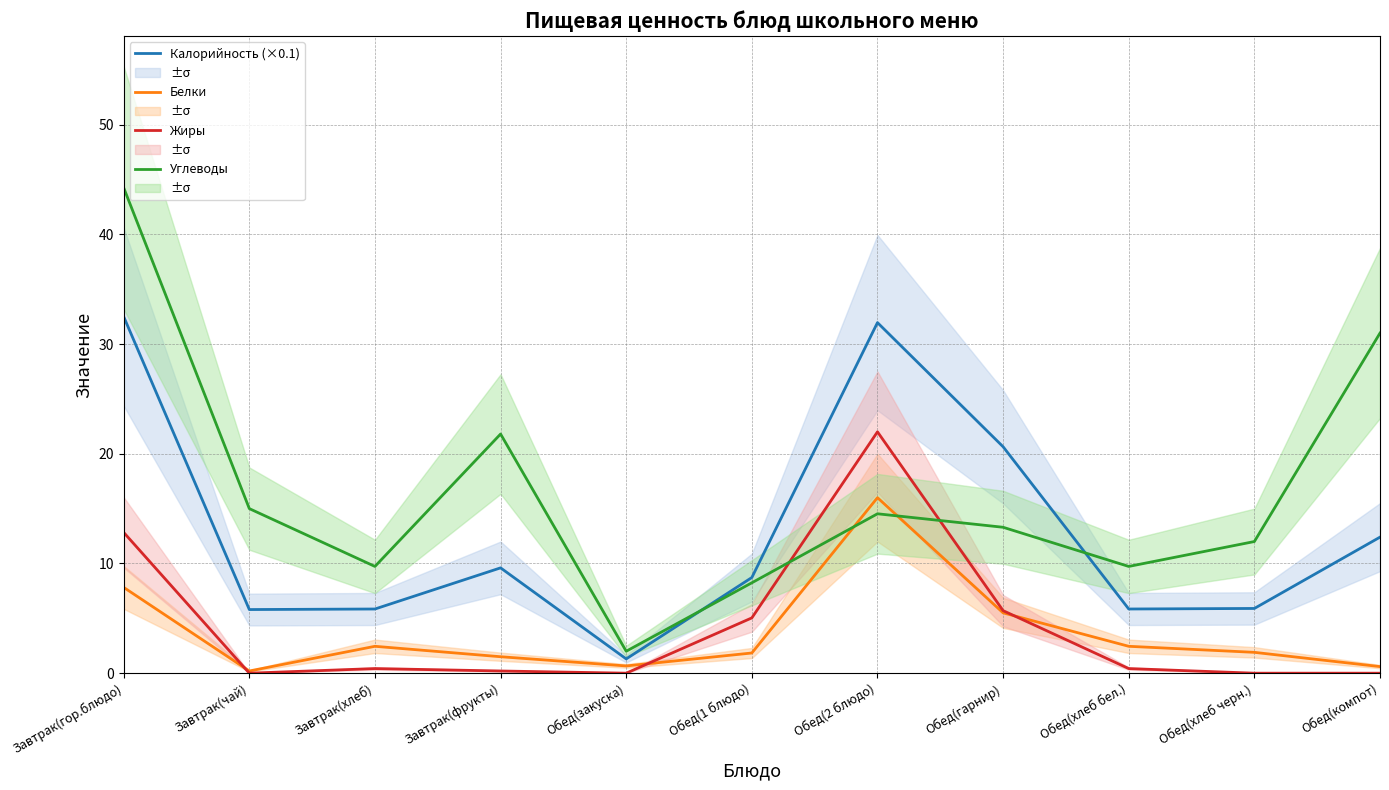

What position from the left is Обед(гарнир)?

8